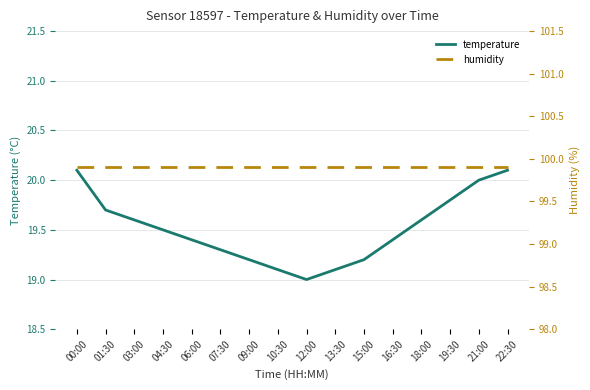

What are all the series names shown in the legend?

temperature, humidity